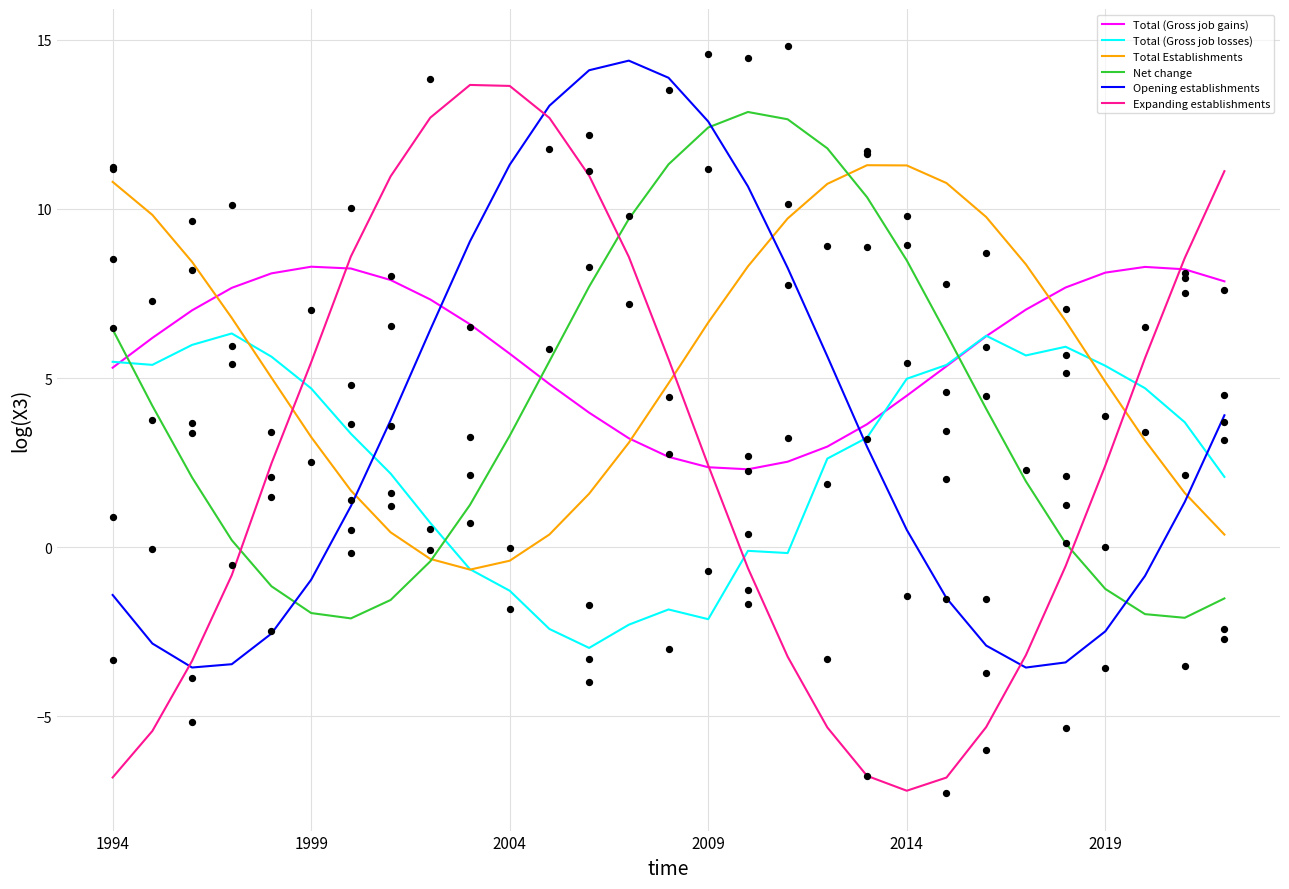

Which series reaches the minimum Y coordinate?

Expanding establishments